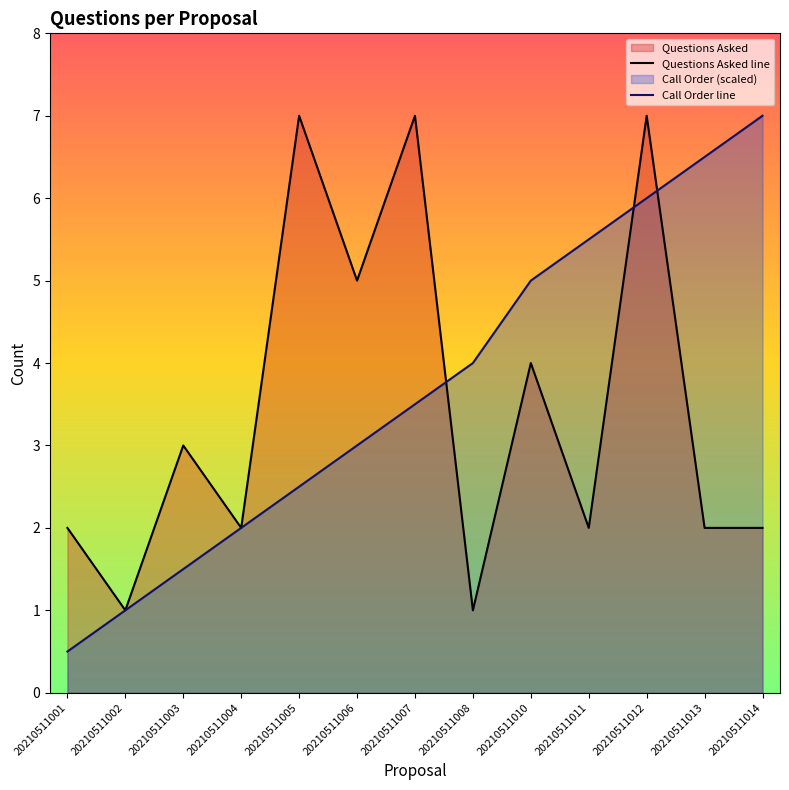

What is the value of the Call Order line point at the 10th from the left?

5.5